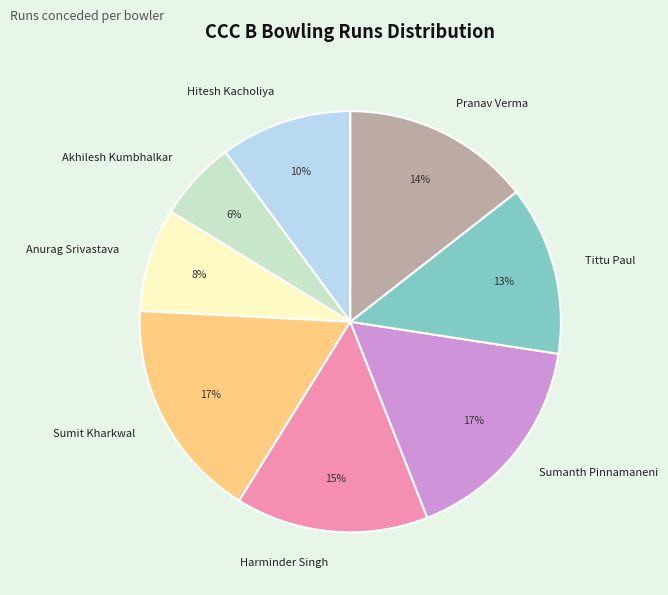

To the nearest percent, what is the difference between the largest and smallest slice percentages?

11%